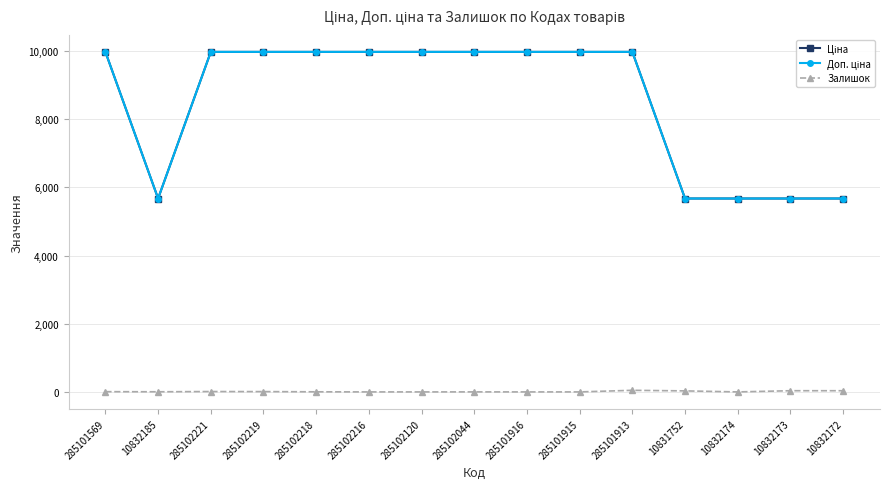

In Залишок, how many points are higher than both neighbors (excluding endpoints)?

3